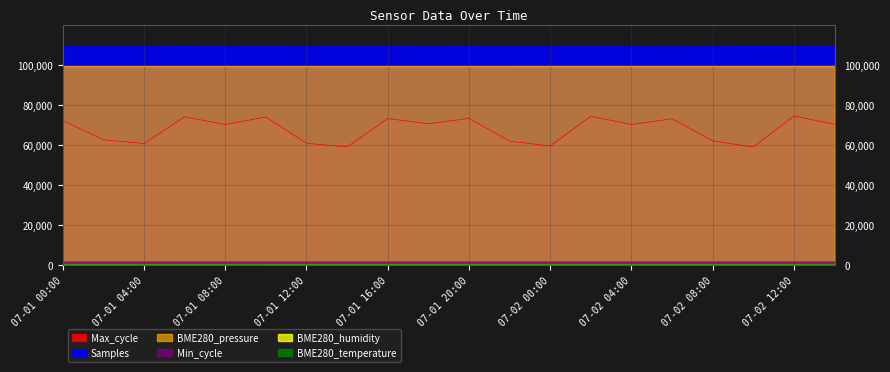

True or false: BME280_humidity has more than 0 interior local peaks.

True